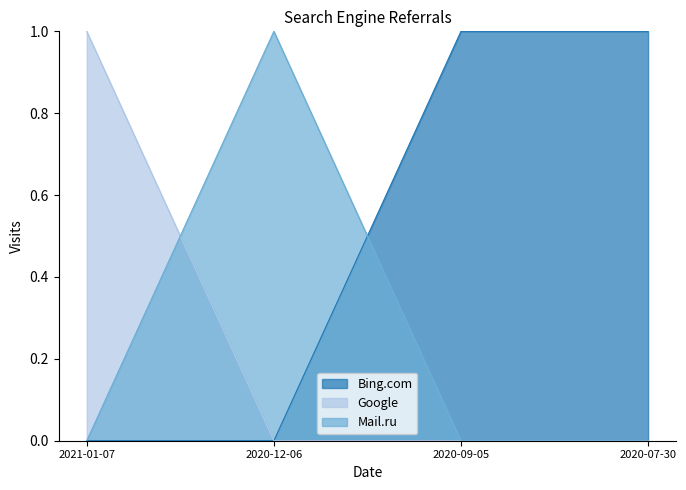

Rank the series by their maximum value, from lowest to highest.

Bing.com, Google, Mail.ru